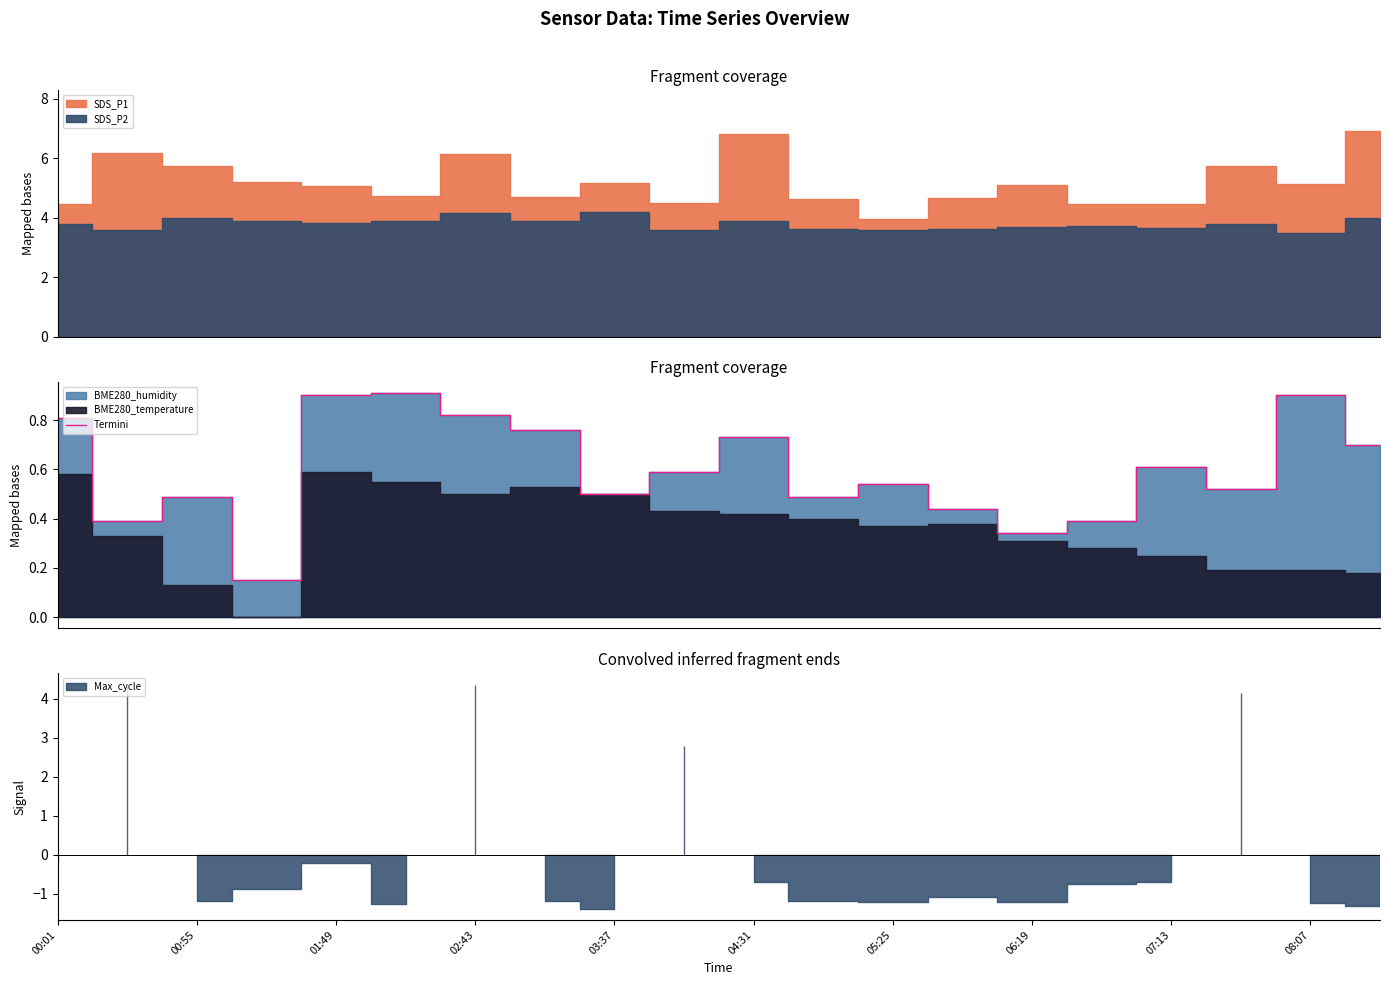

How many values are between 0 and 1?

20